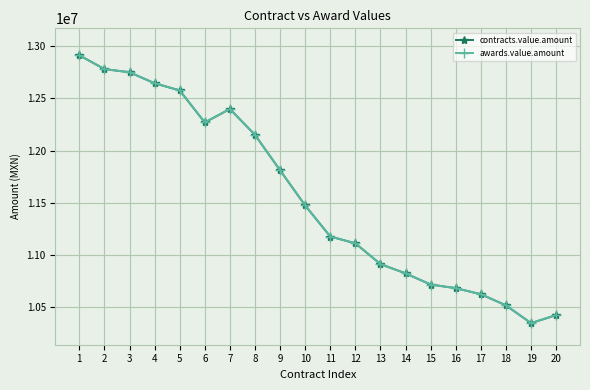

Is this an area chart (filled region under the line)?

No